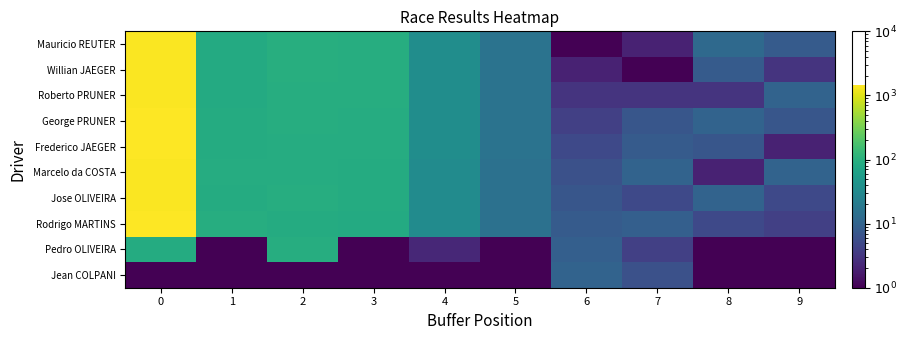

What is the difference between the highest and lowest values at 7?

9.0